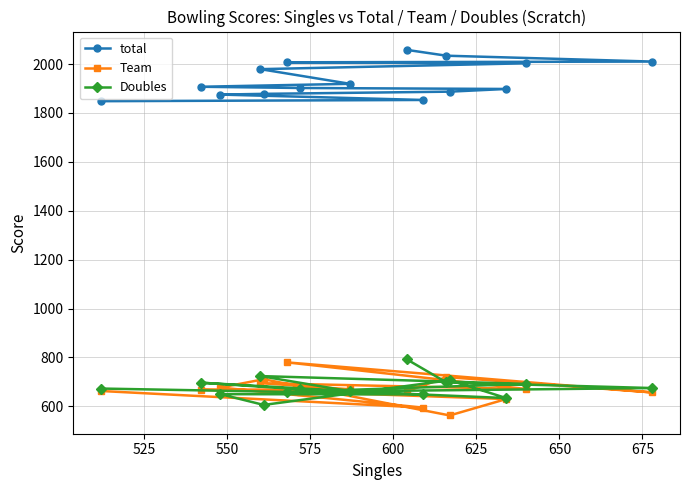

Which series has the largest range (max minus min)?

Team